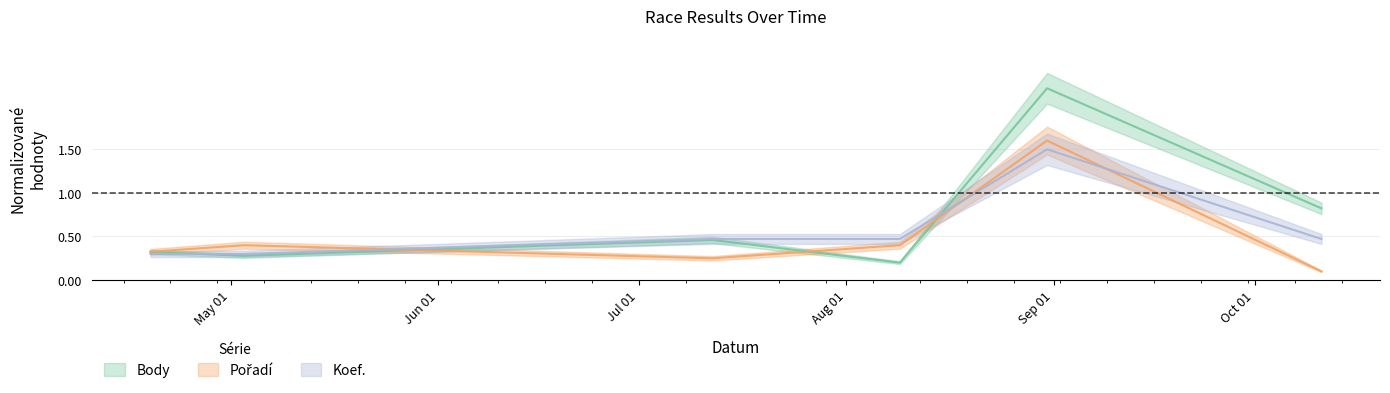

Is the value of Pořadí at 2008-04-19 greater than the value of Koef. at 2008-10-11?

No